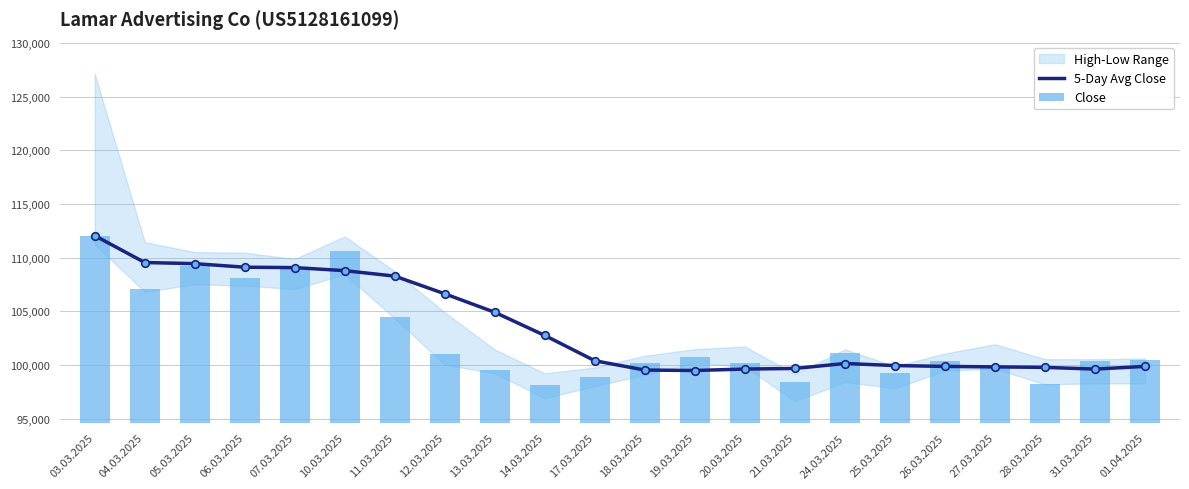

What is the total value across all series at 31.03.2025?

199955.0